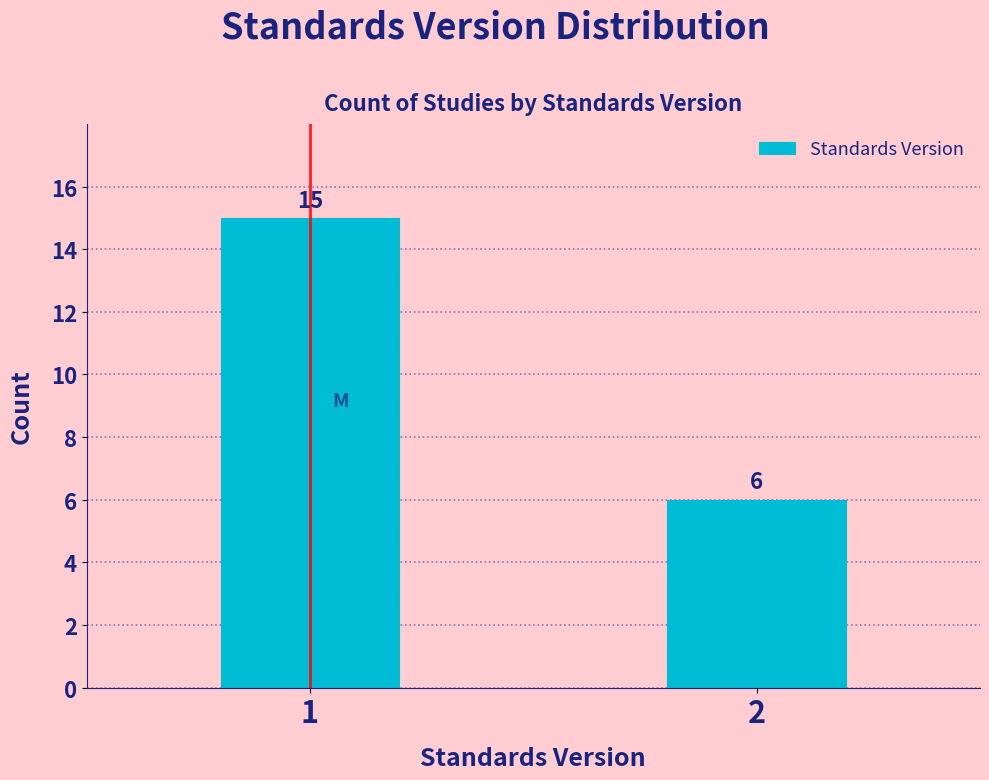

Reading left to right, list all the values displayed in this chart.

15	6